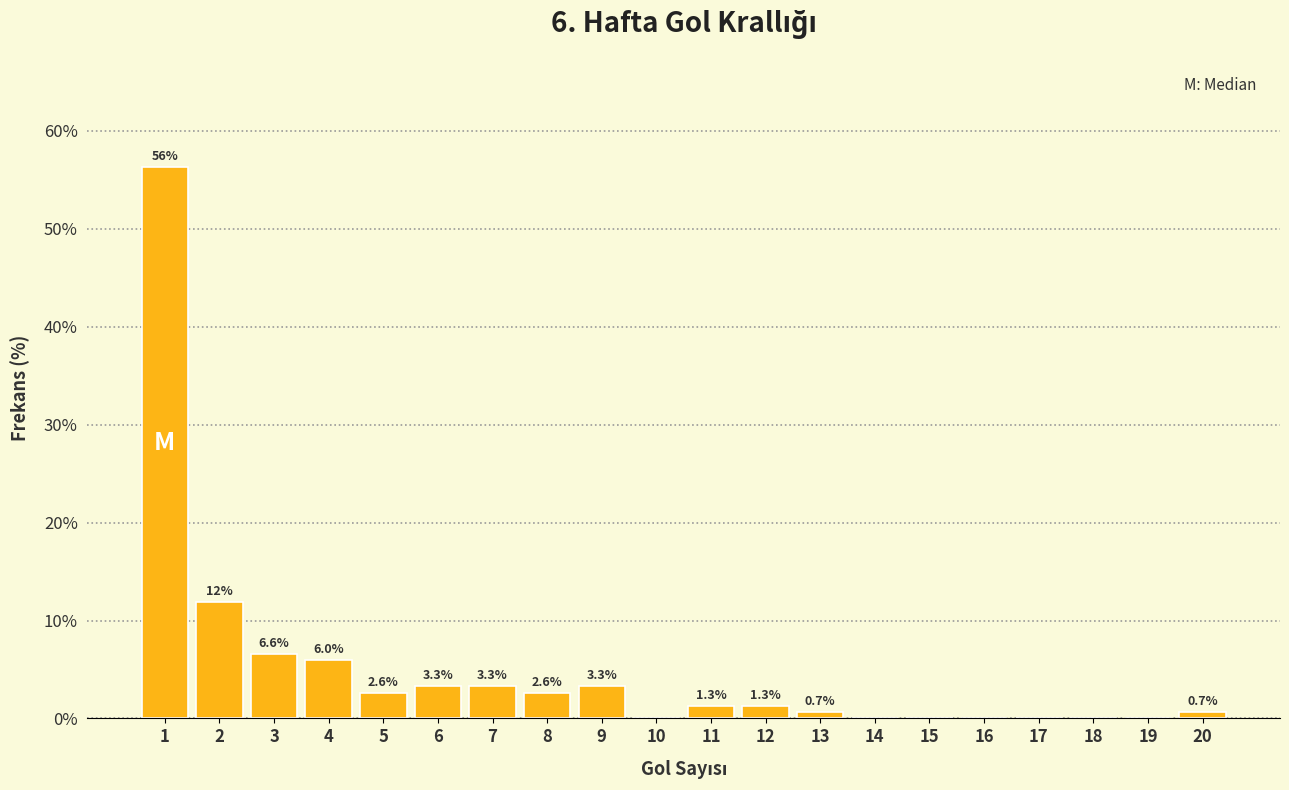

Reading left to right, extract all data points from this chart.

1=56.3	2=11.9	3=6.6	4=6.0	5=2.6	6=3.3	7=3.3	8=2.6	9=3.3	10=0.0	11=1.3	12=1.3	13=0.7	14=0.0	15=0.0	16=0.0	17=0.0	18=0.0	19=0.0	20=0.7